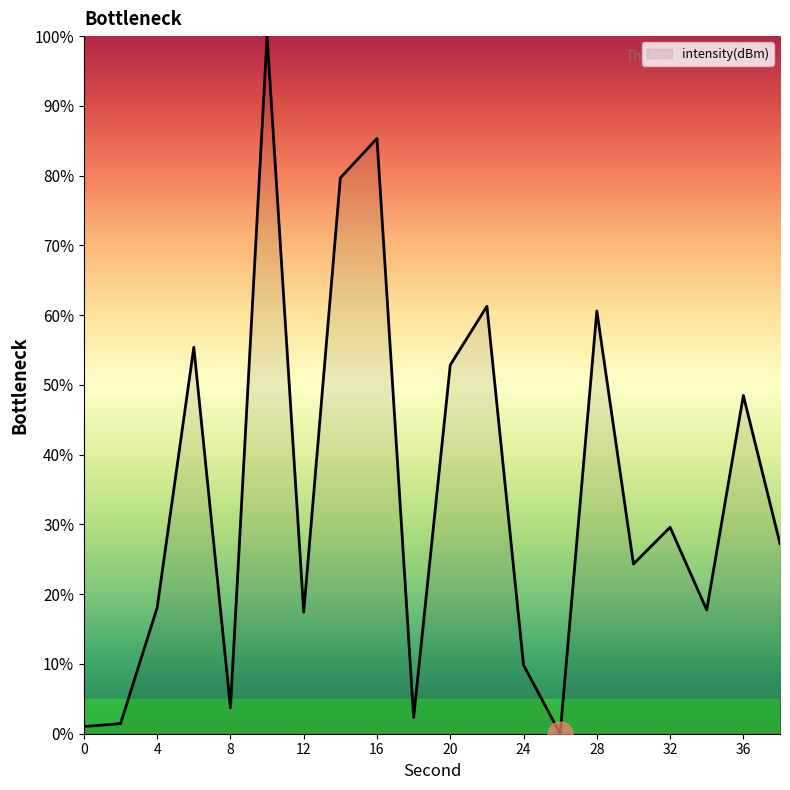

Is this an area chart (filled region under the line)?

Yes